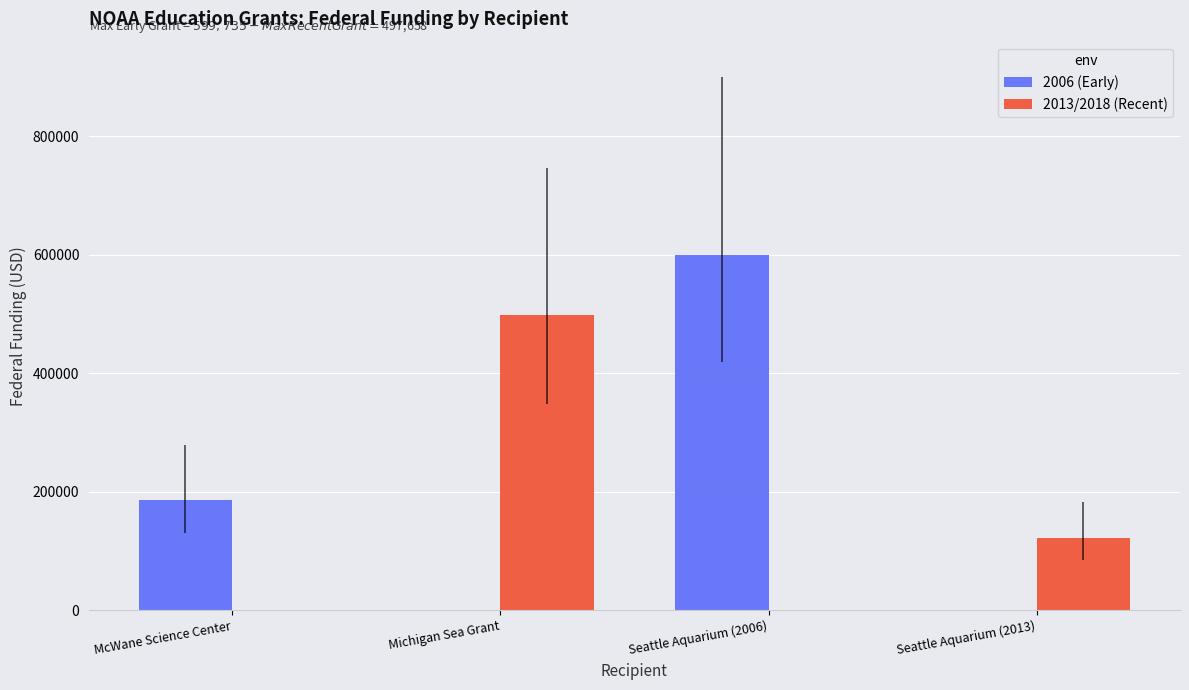

Which series changed the most between Michigan Sea Grant and Seattle Aquarium (2013)?

2013/2018 (Recent)